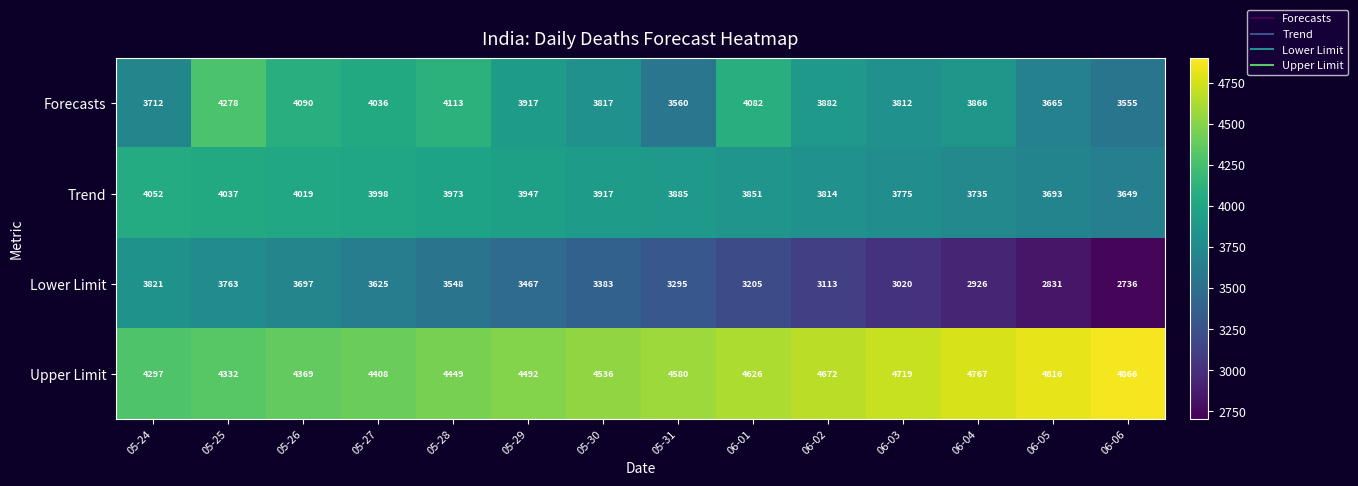

Rank the series at 06-05 from highest to lowest value.

Upper Limit, Trend, Forecasts, Lower Limit